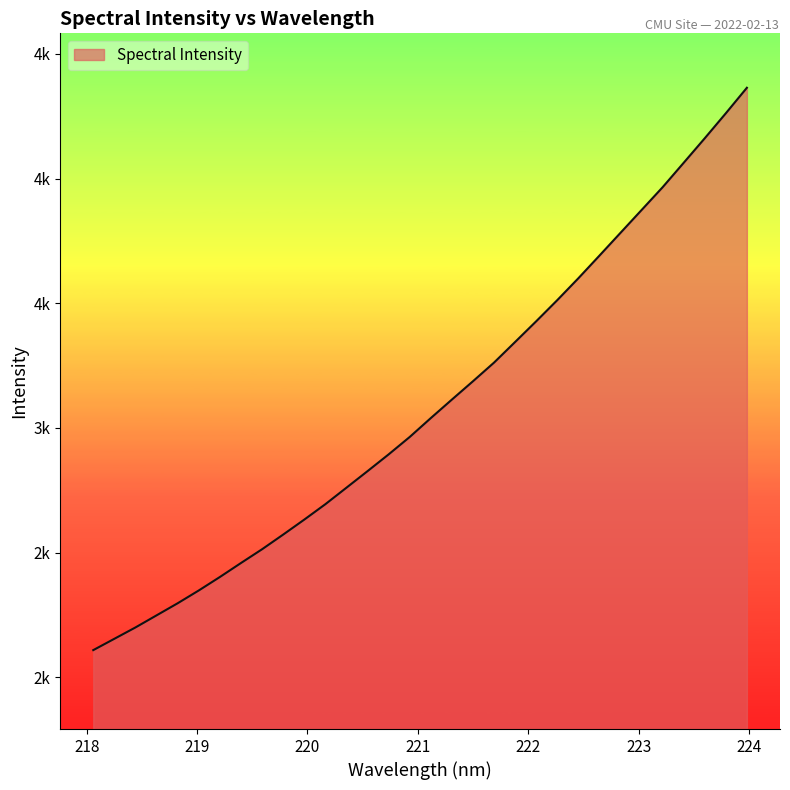

Does the chart display data point markers on the line(s)?

No